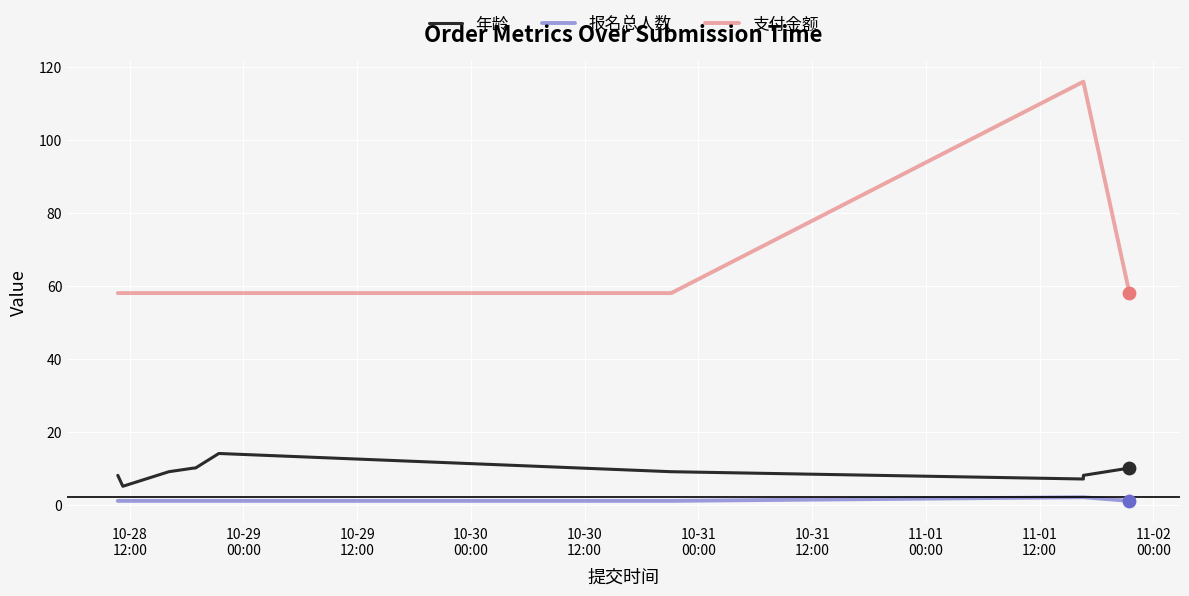

What are all the series names shown in the legend?

年龄, 报名总人数, 支付金额